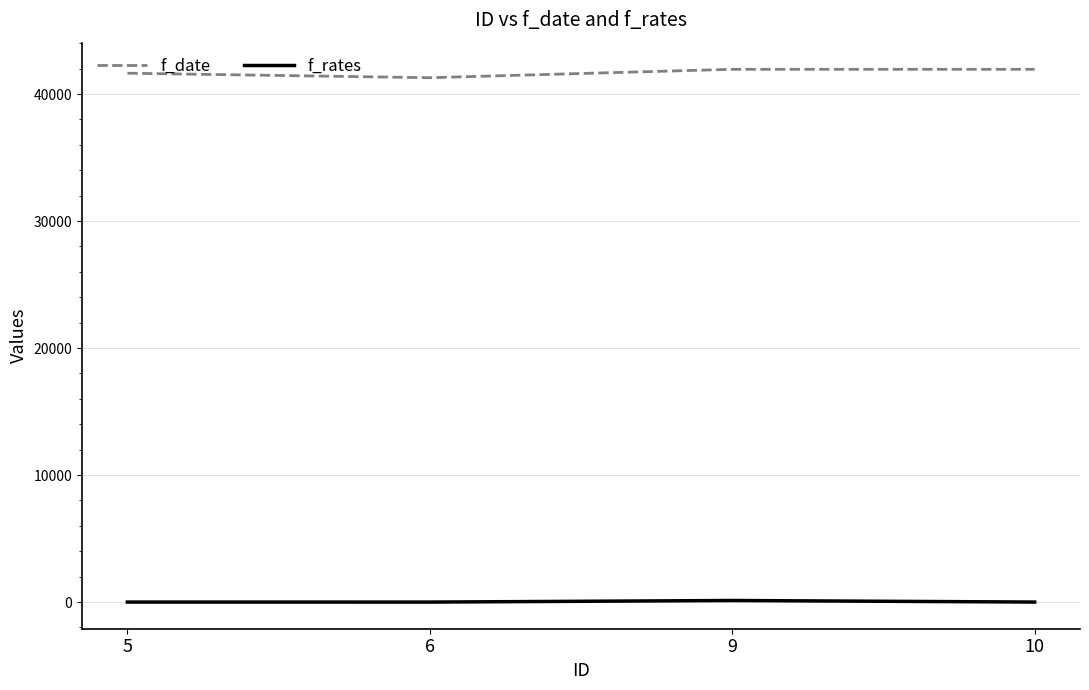

What is the difference between the second highest and minimum values in the f_rates series?

2.1